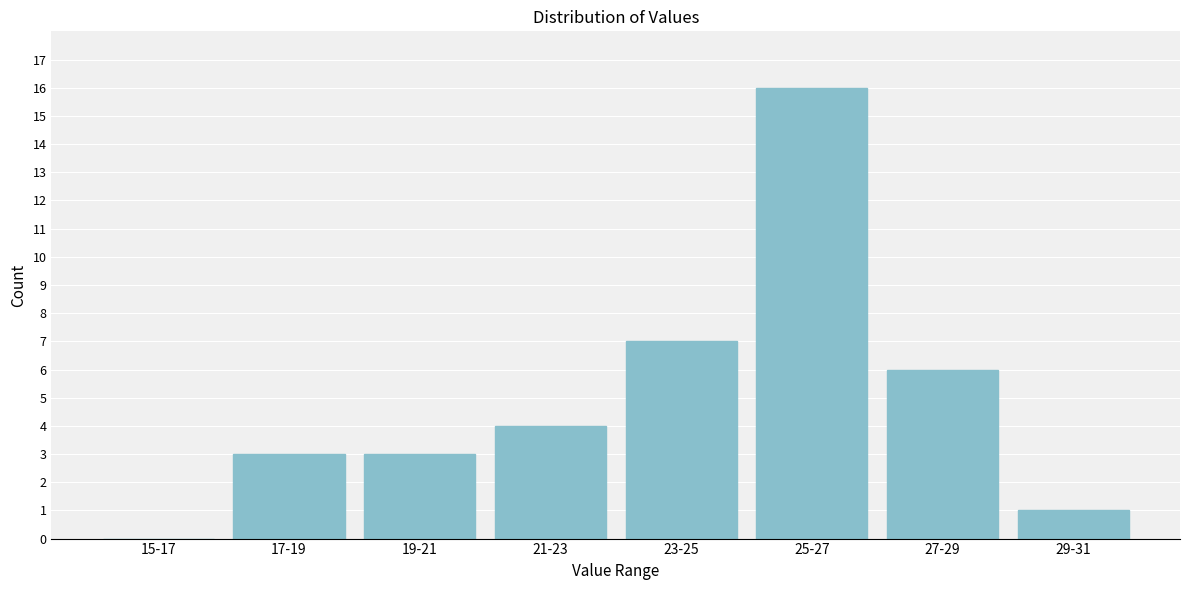

Reading right to left, extract all data points from this chart.

29-31=1	27-29=6	25-27=16	23-25=7	21-23=4	19-21=3	17-19=3	15-17=0